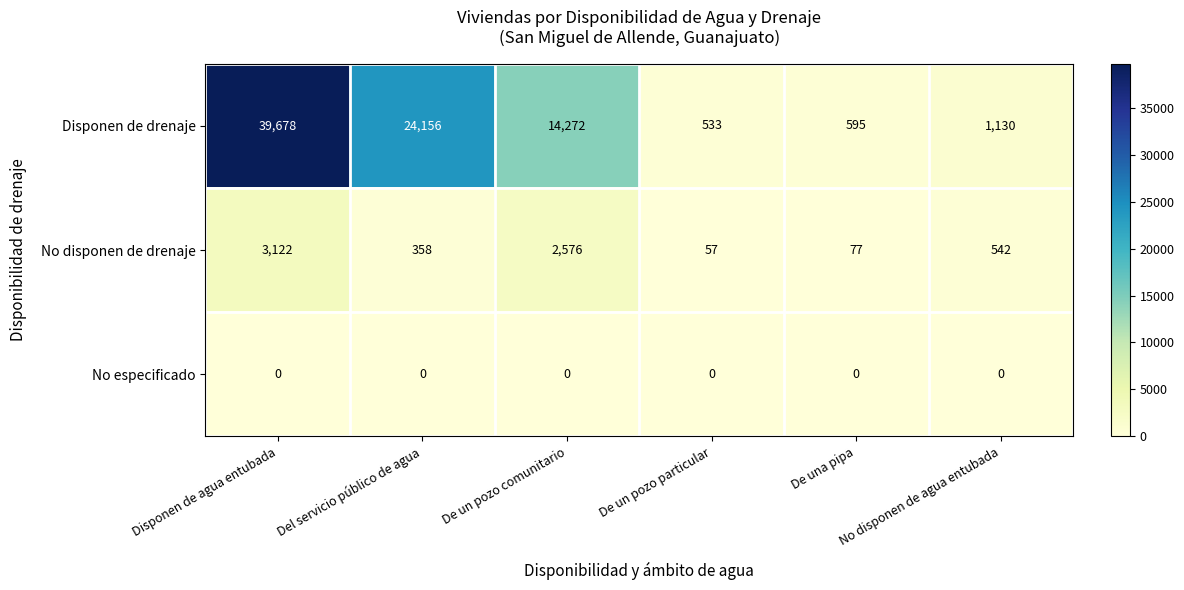

What is the maximum value shown in the chart?

39678